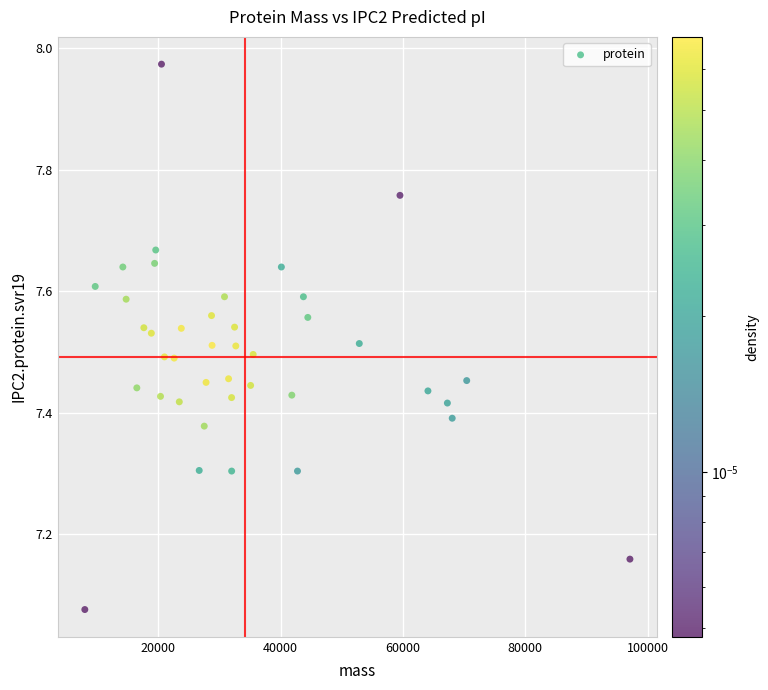

What is the range of X values (max minus min)?

89103.1